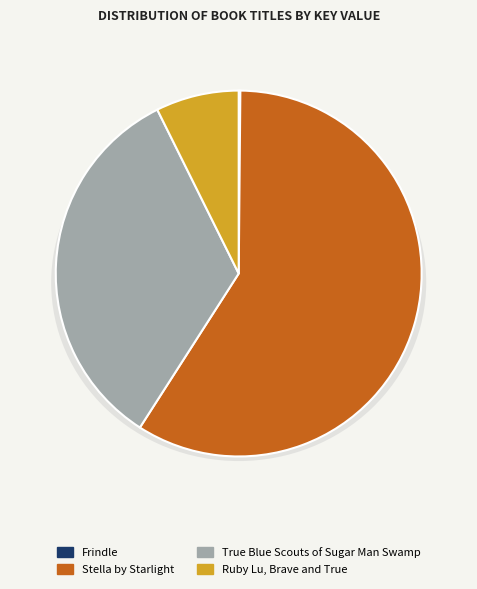

Which slice is the smallest?

Frindle